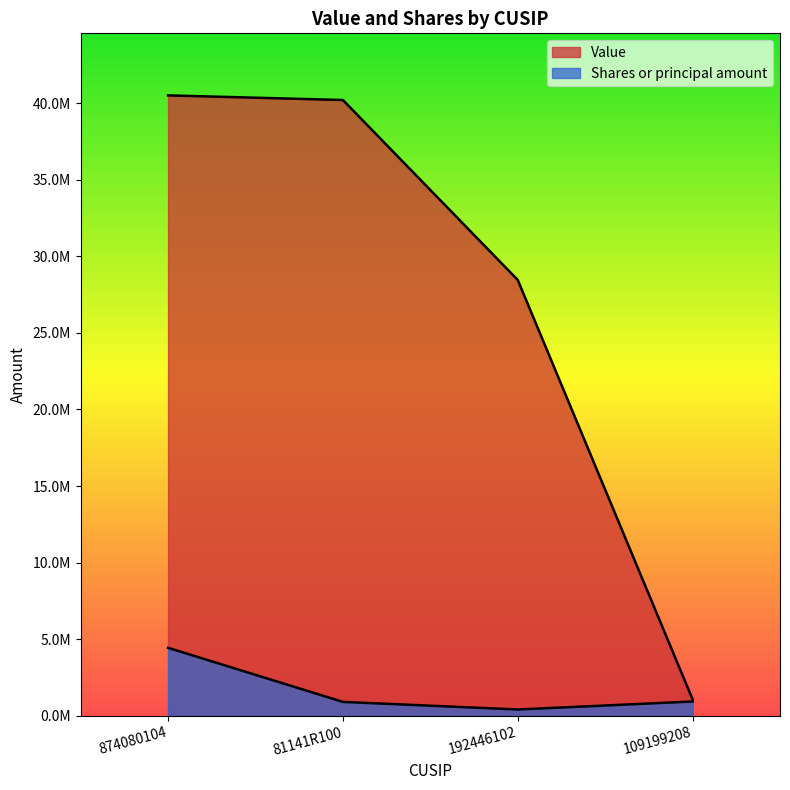

Between 109199208 and 874080104, which is larger?

874080104